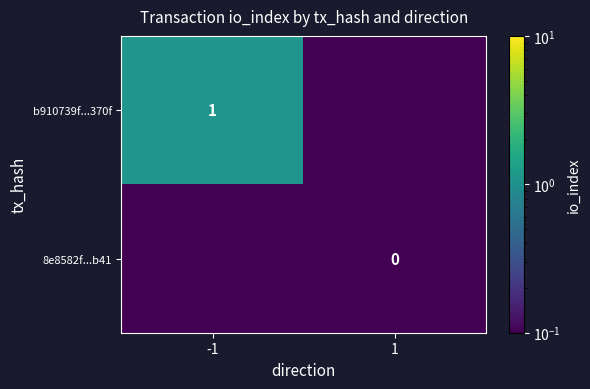

What is the total value across all series at -1?

1.2